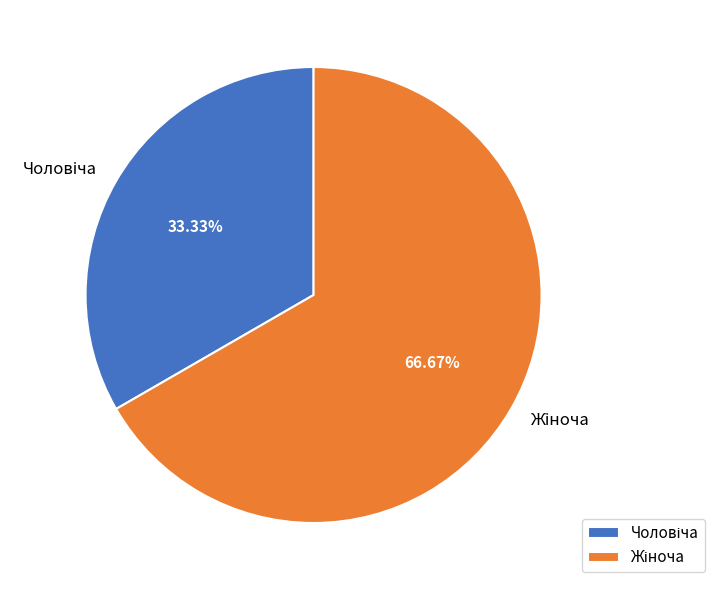

To the nearest percent, what is the combined percentage of Жіноча and Чоловіча?

100%